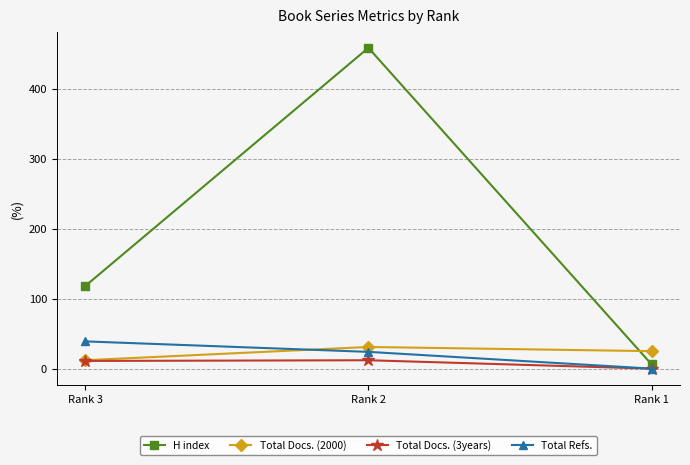

Which category has the highest value across all series?

Rank 2